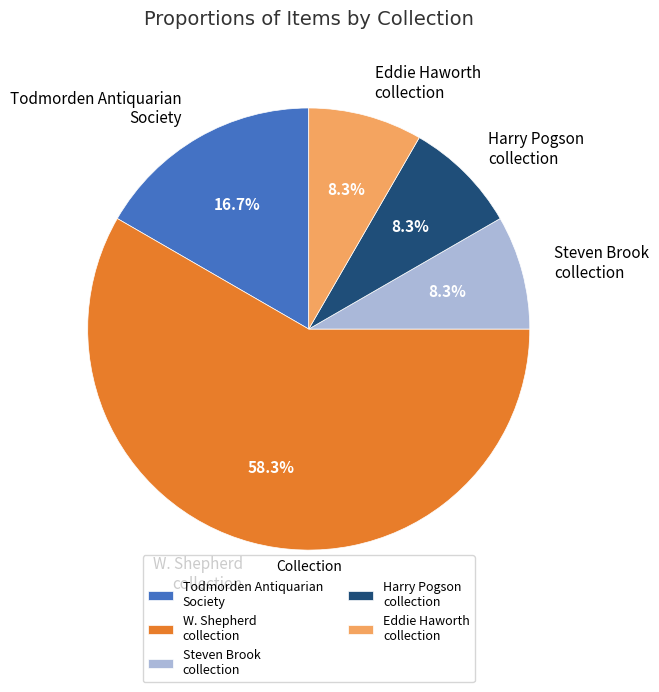

The W. Shepherd collection slice represents 46% of the pie. True or false?

False